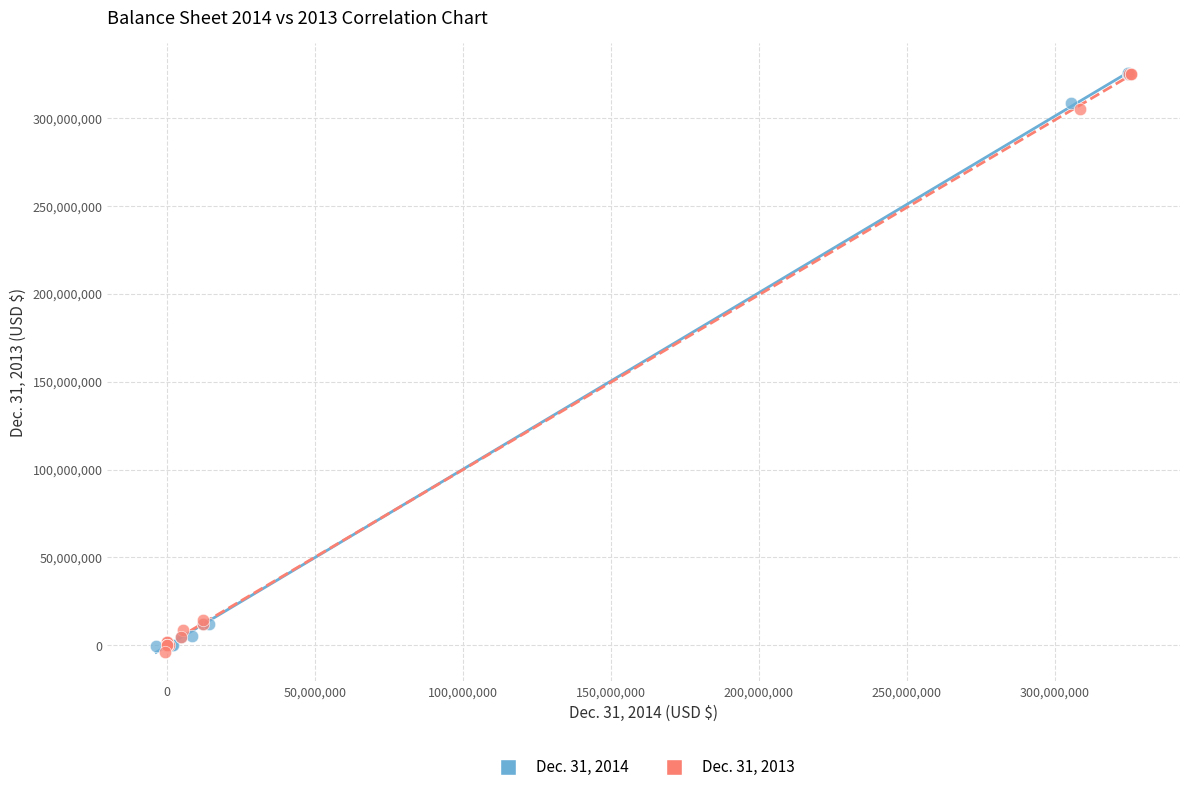

What are all the series names shown in the legend?

Dec. 31, 2014, Dec. 31, 2013